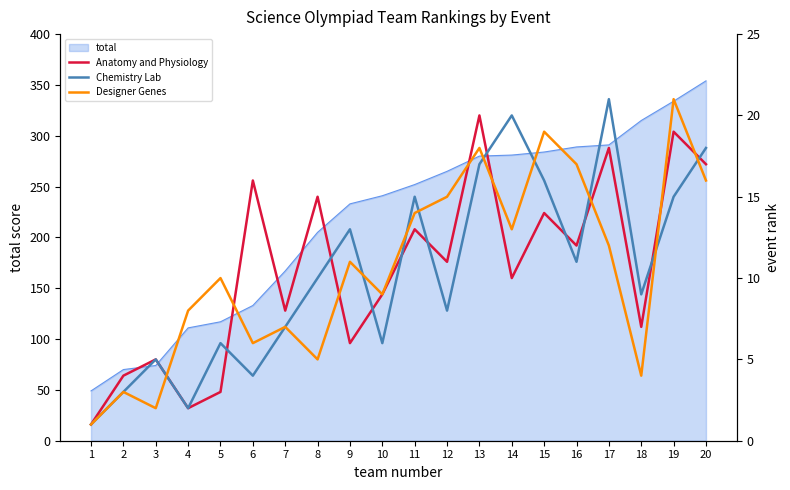

True or false: Anatomy and Physiology has a value of 2 at 4.

True